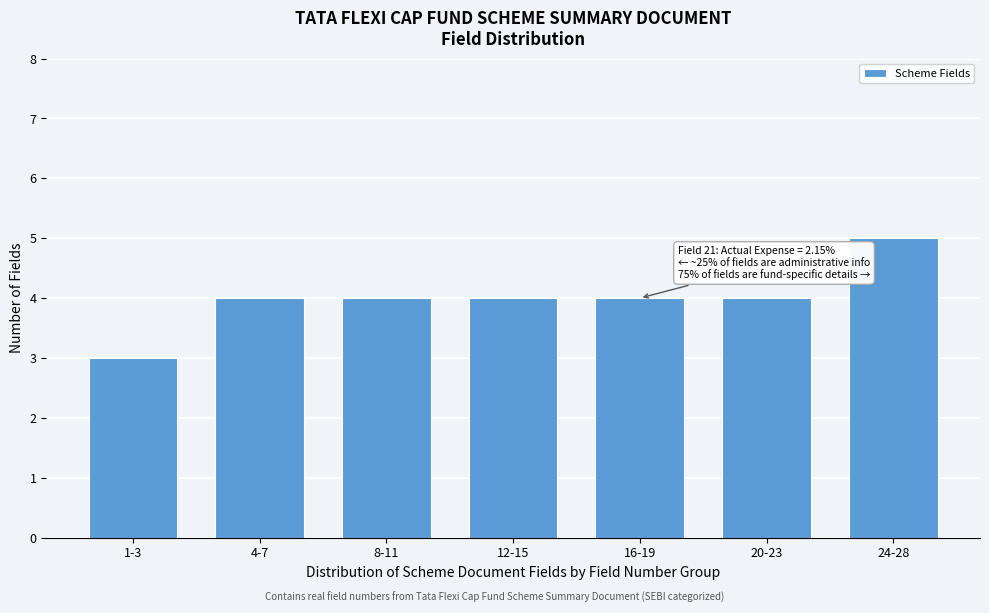

Reading right to left, extract all data points from this chart.

24-28=5	20-23=4	16-19=4	12-15=4	8-11=4	4-7=4	1-3=3